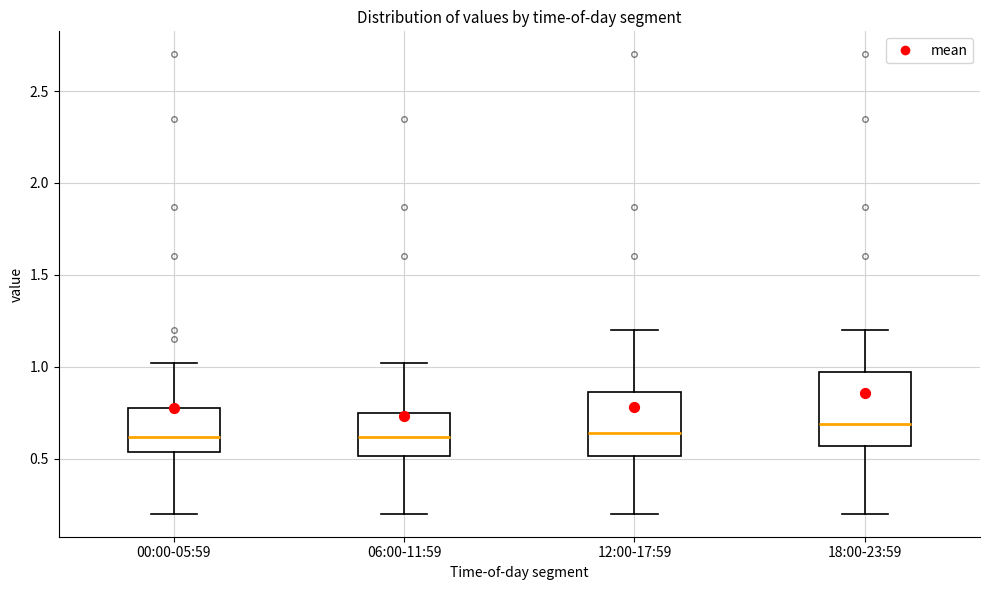

Where is the upper edge of the box for 18:00-23:59 on the y-axis? The values are not printed on the chart, so give them approximately, as read against the axis.

0.95